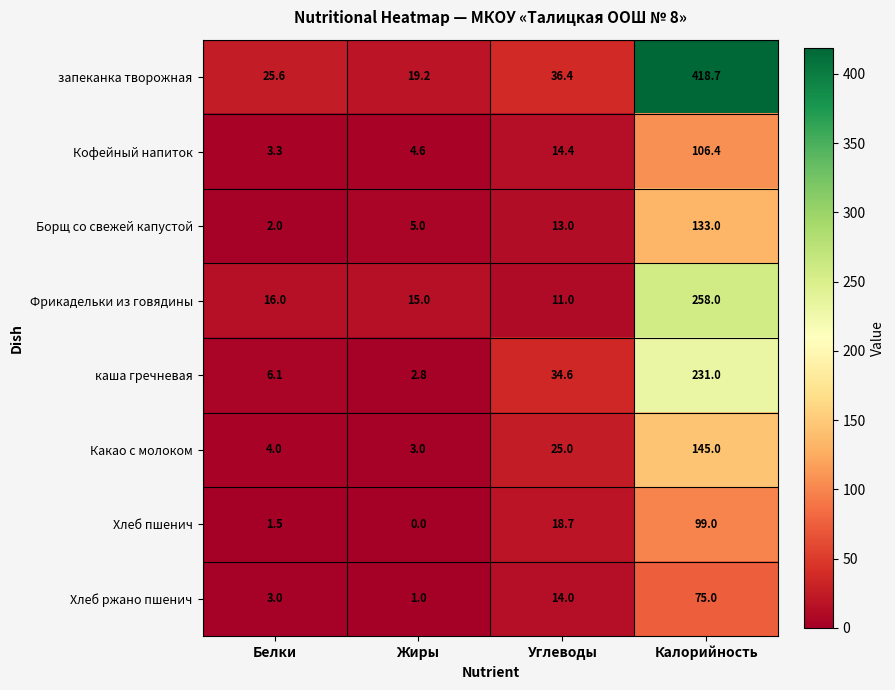

Which series has the largest total across all categories?

запеканка творожная